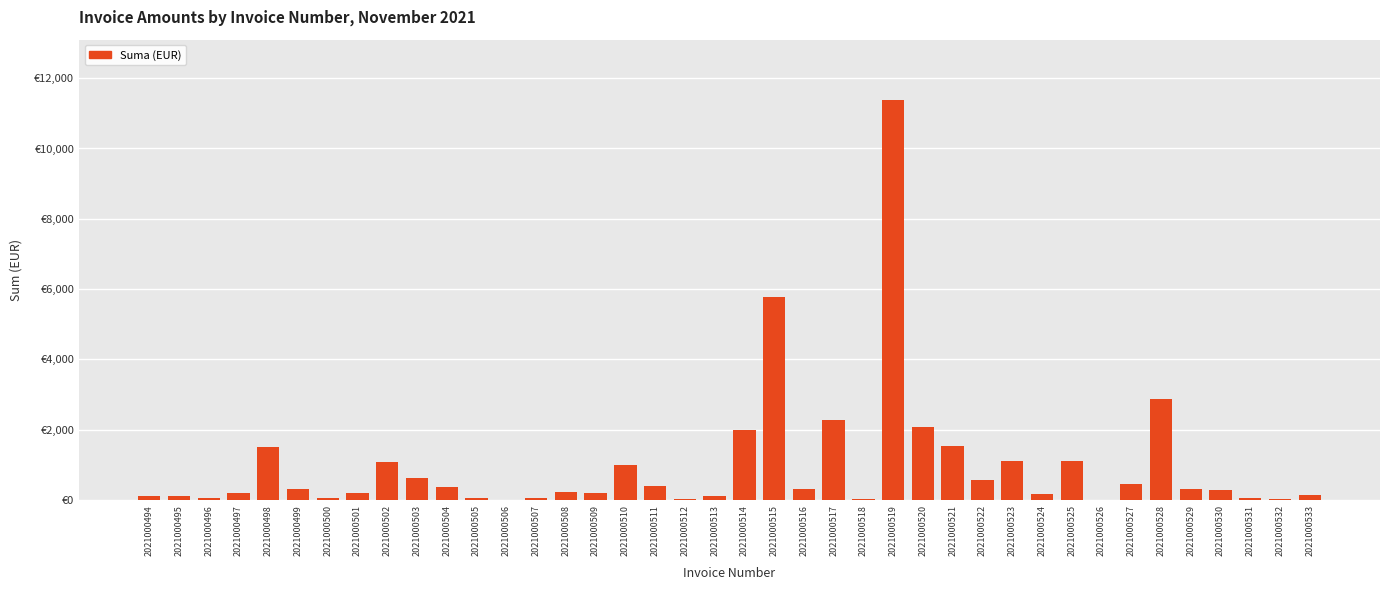

Rank the categories by value from highest to lowest.

2021000519, 2021000515, 2021000528, 2021000517, 2021000520, 2021000514, 2021000521, 2021000498, 2021000523, 2021000525, 2021000502, 2021000510, 2021000503, 2021000522, 2021000527, 2021000511, 2021000504, 2021000499, 2021000516, 2021000529, 2021000530, 2021000508, 2021000509, 2021000497, 2021000501, 2021000524, 2021000533, 2021000494, 2021000495, 2021000513, 2021000500, 2021000505, 2021000507, 2021000531, 2021000496, 2021000532, 2021000512, 2021000518, 2021000506, 2021000526